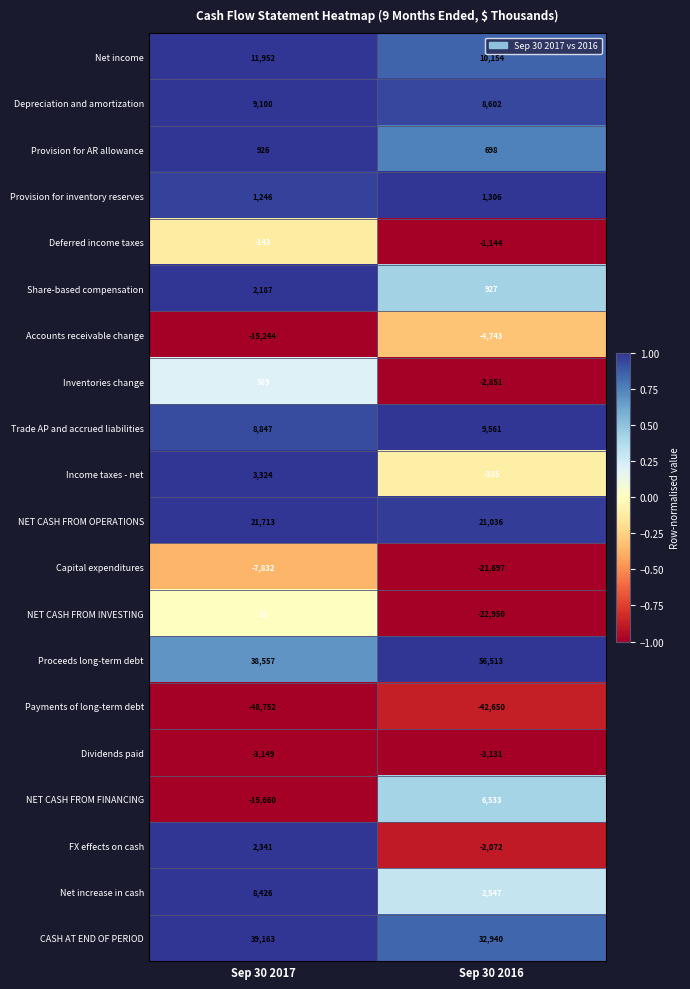

What is the spread (max minus min) of values at Sep 30 2016?

99163